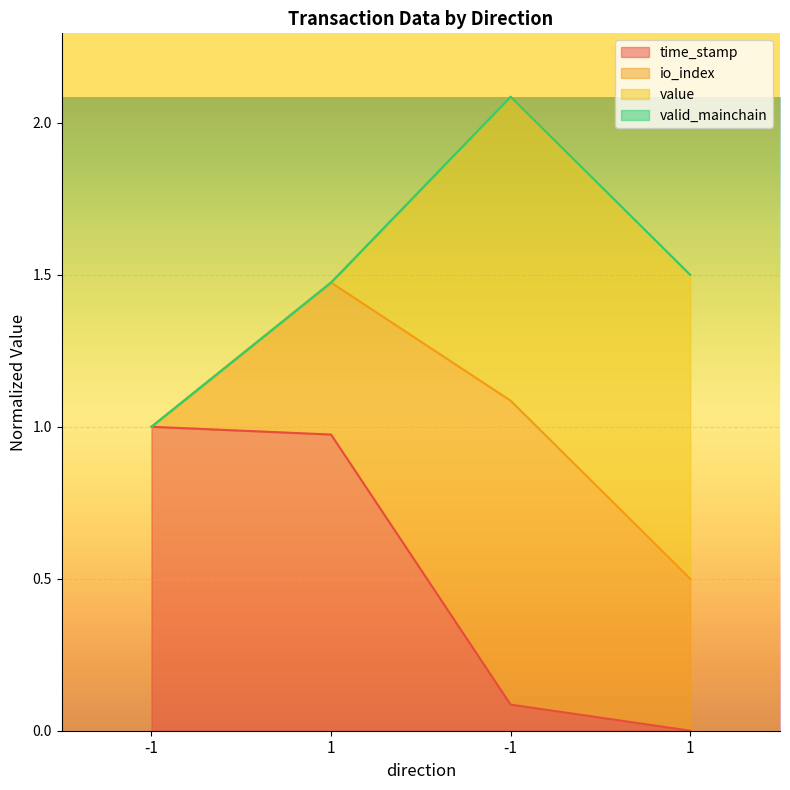

What is the label of the 4th point from the right?

-1